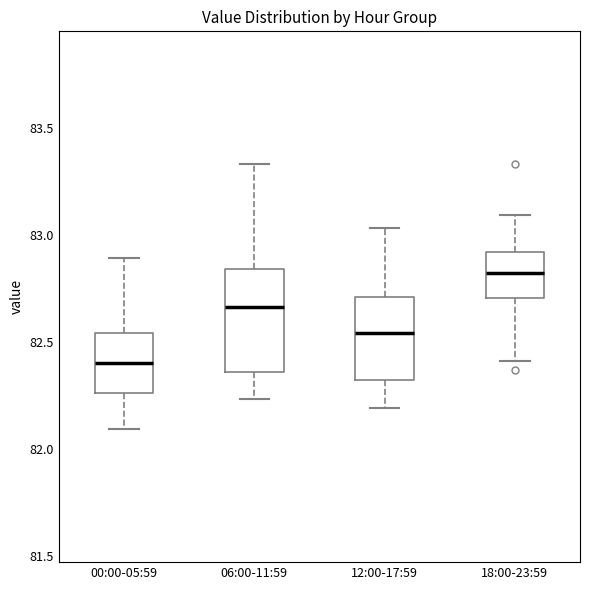

Reading left to right, transcribe this box plot: for each box, give where its median line is, the range the box spans, and where its two whiskers end, as read against the y-axis. The values are not printed on the chart, so give them approximately, as read against the axis.

00:00-05:59: median 82.40, box 82.25 to 82.55, whiskers 82.10 to 82.90
06:00-11:59: median 82.65, box 82.35 to 82.85, whiskers 82.25 to 83.35
12:00-17:59: median 82.55, box 82.30 to 82.70, whiskers 82.20 to 83.05
18:00-23:59: median 82.80, box 82.70 to 82.90, whiskers 82.40 to 83.10